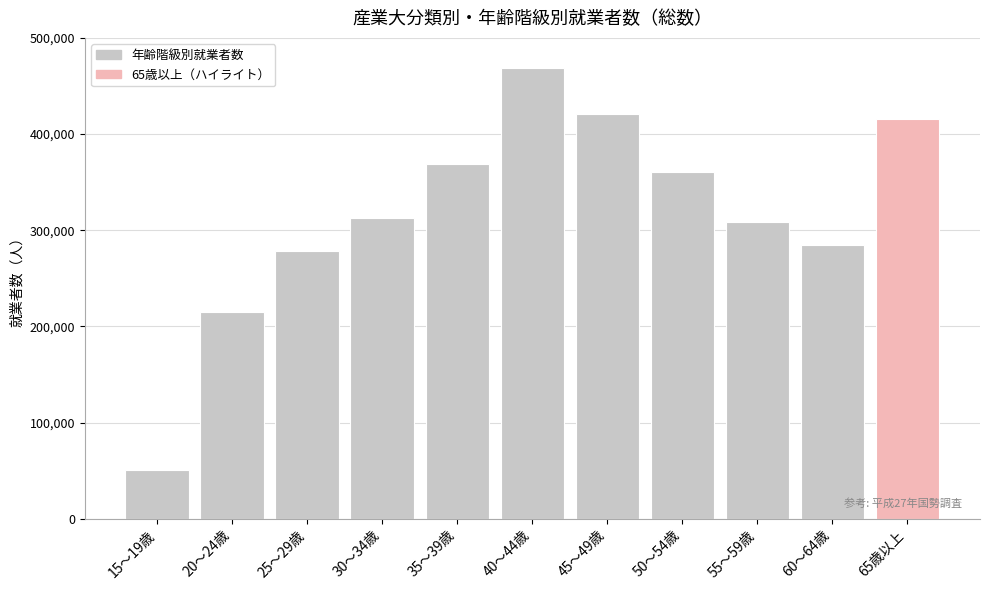

What is the sum of the values at 65歳以上 and 60～64歳?

700684